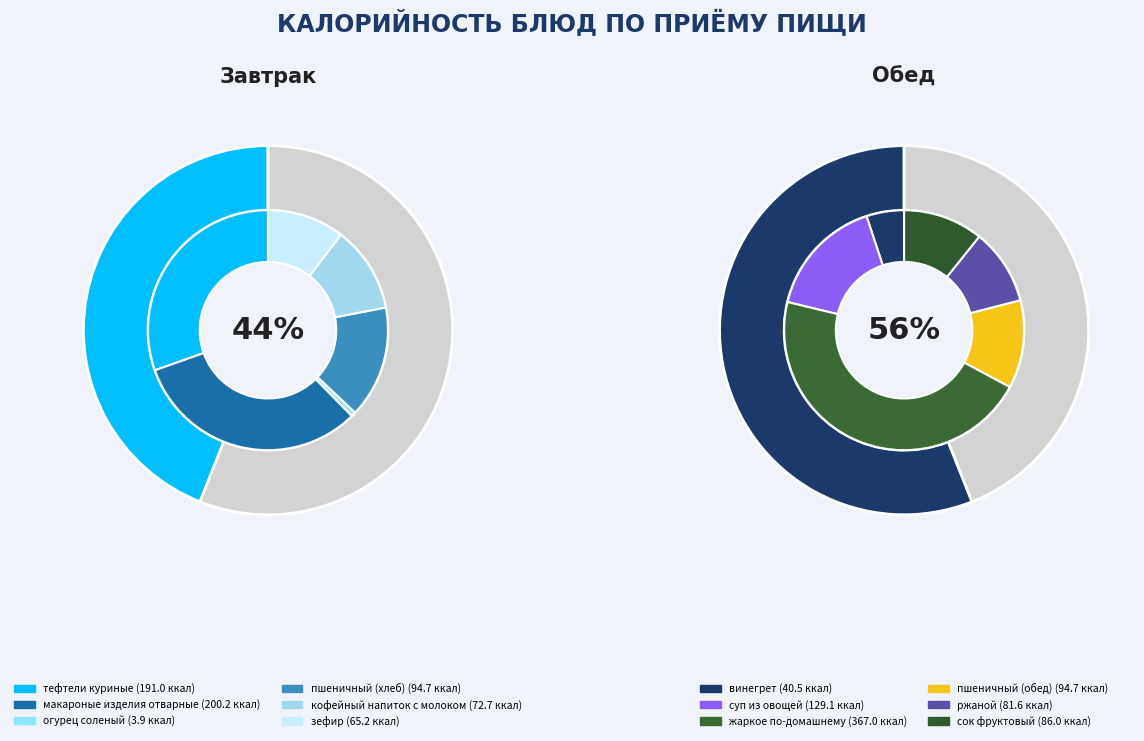

To the nearest percent, what portion does суп из овощей represent?

9%